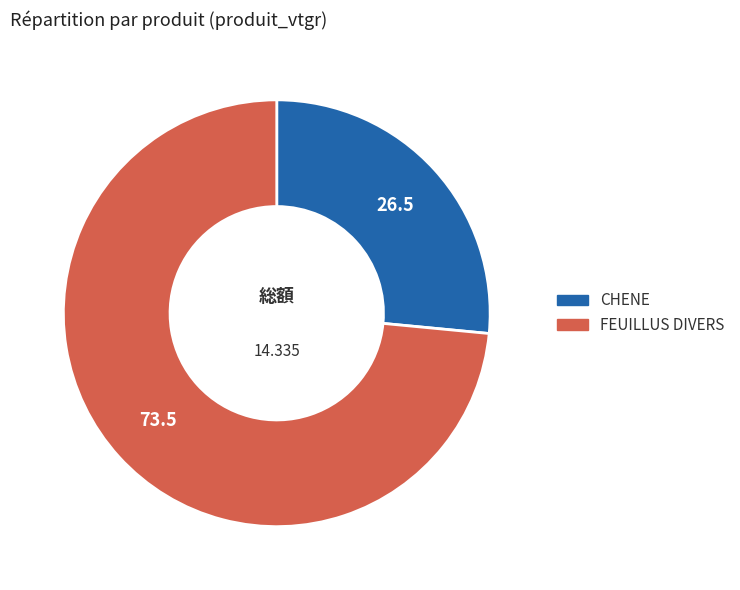

Which has a higher value, FEUILLUS DIVERS or CHENE?

FEUILLUS DIVERS